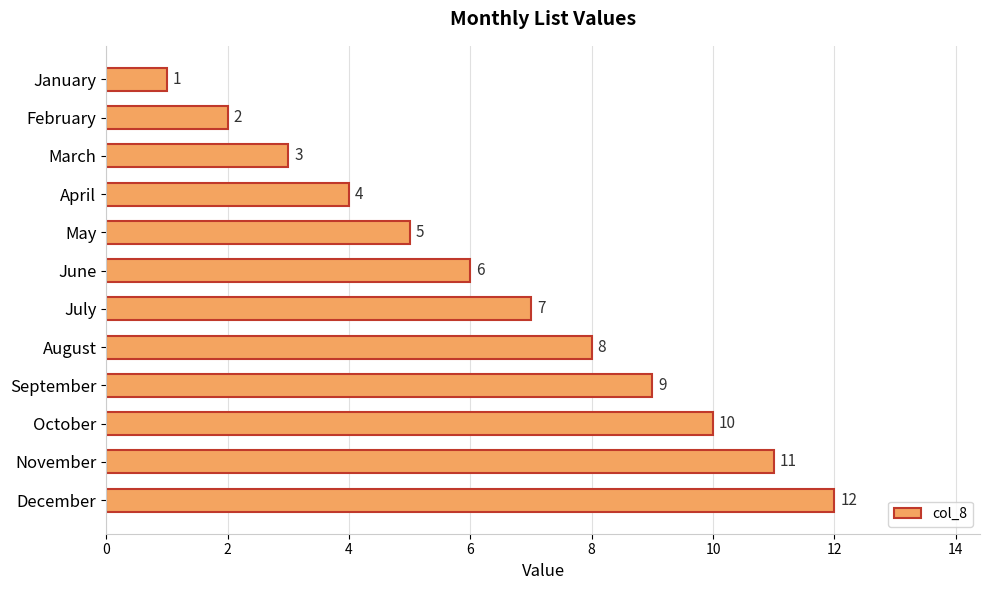

At which label is the value closest to 6?

June